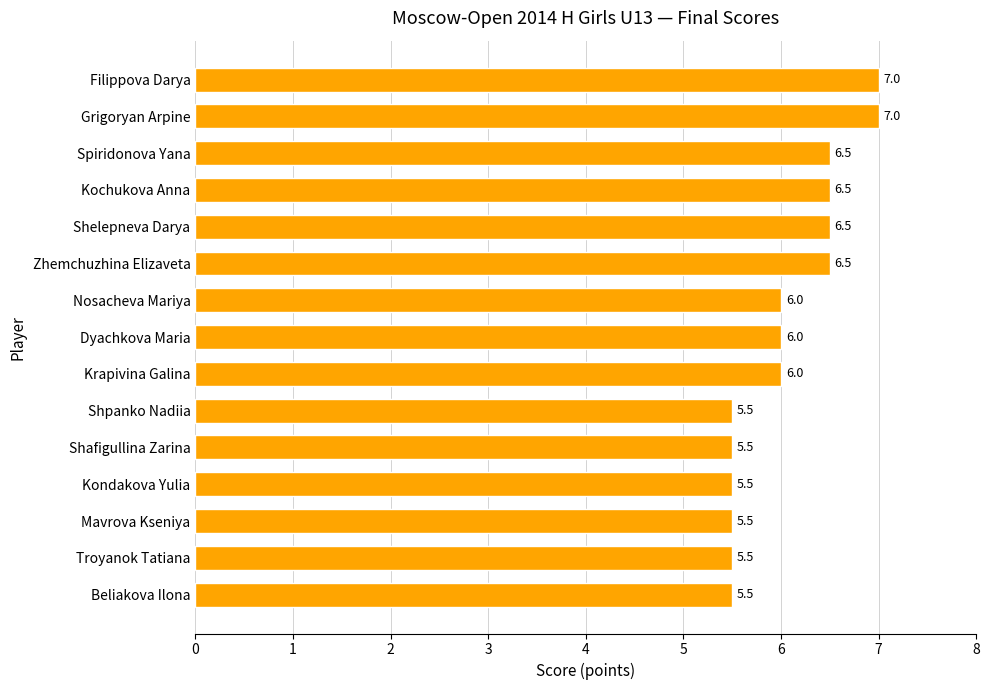

What is the ratio of the value at Shelepneva Darya to the value at Spiridonova Yana?

1.0